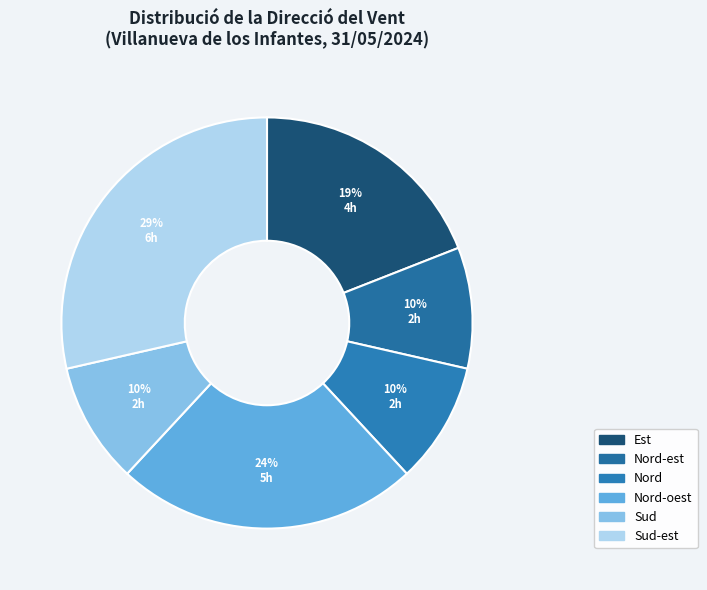

To the nearest percent, what is the difference between the Nord and Sud slice percentages?

0%